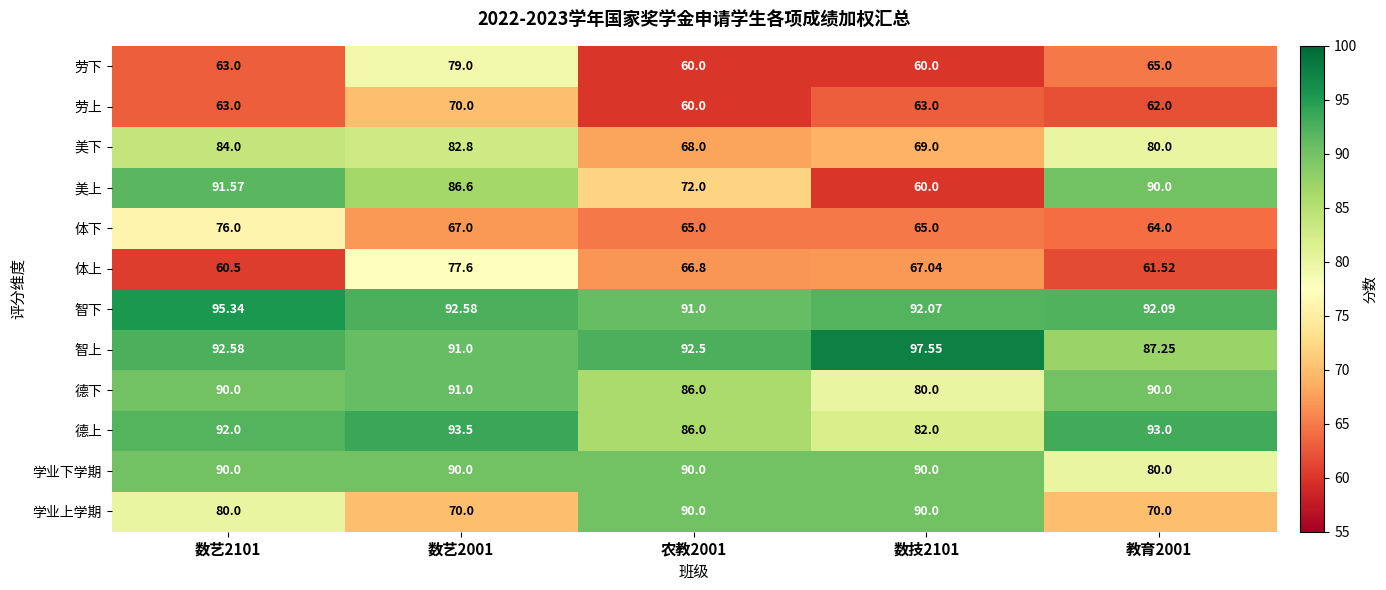

Which series has the largest total across all categories?

智下